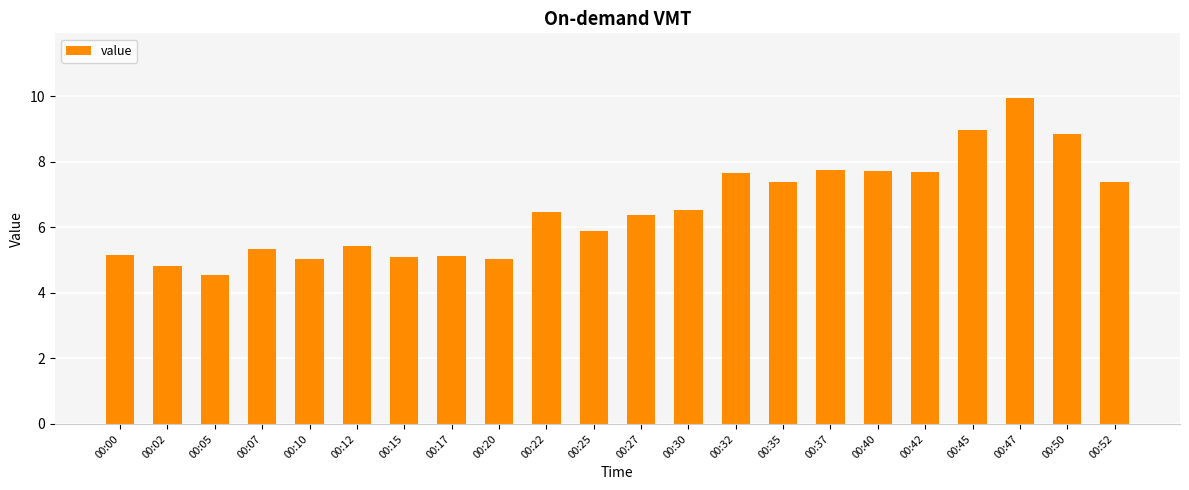

What is the greatest value displayed?

9.9